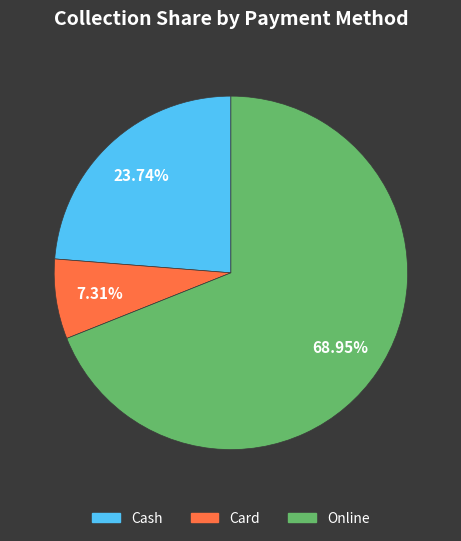

Do Online and Cash together represent more than half of the pie?

Yes